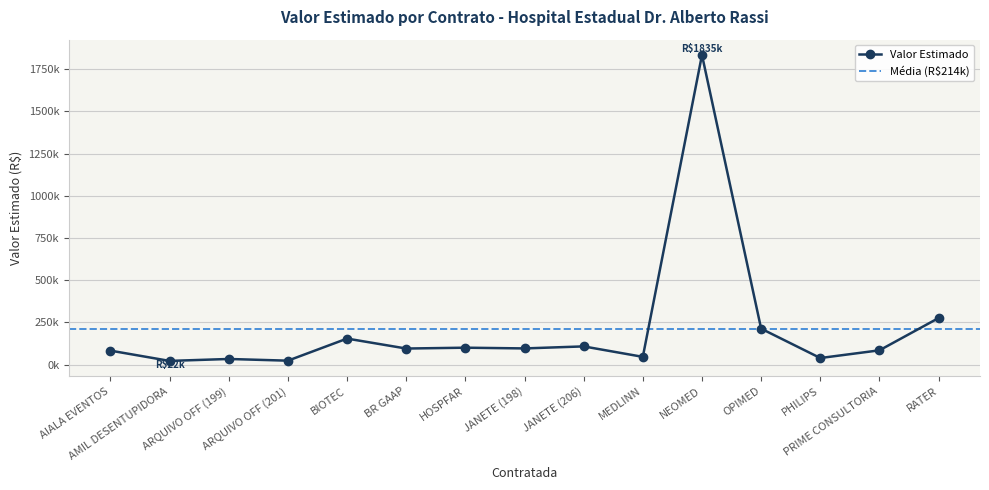

What is the maximum value shown in the chart?

1834800.0